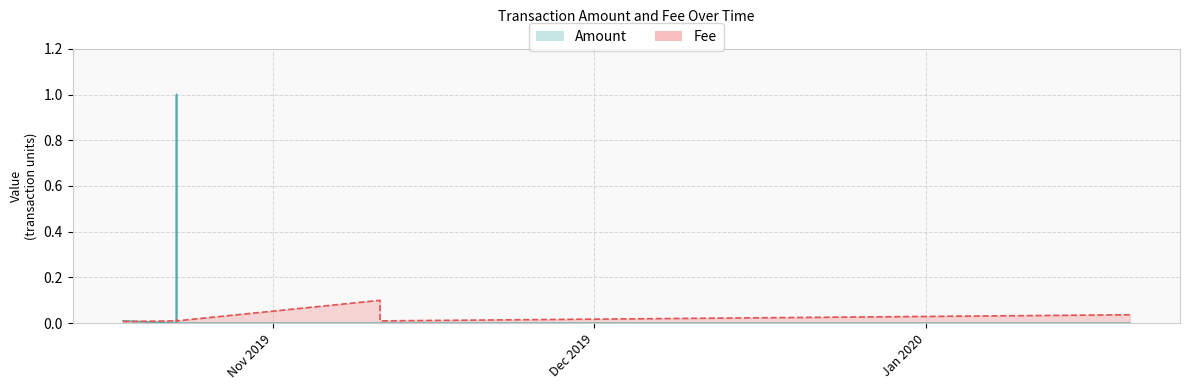

Reading right to left, list all the values displayed in this chart.

Amount: 2019-10-18=0.0	2019-10-23=0.0	2019-10-23=1.0	2019-10-23=0.0	2019-10-23=0.0	2019-11-11=0.0	2019-11-11=0.0	2020-01-20=0.0
Fee: 2019-10-18=0.0	2019-10-23=0.0	2019-10-23=0.0	2019-10-23=0.0	2019-10-23=0.0	2019-11-11=0.0	2019-11-11=0.1	2020-01-20=0.0